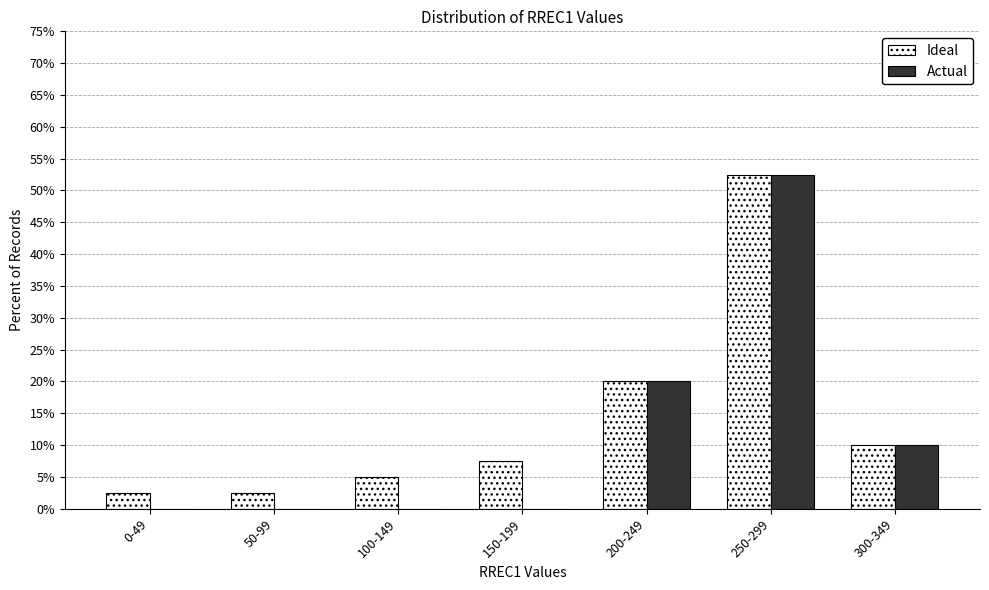

At which label is Actual closest to 26?

200-249